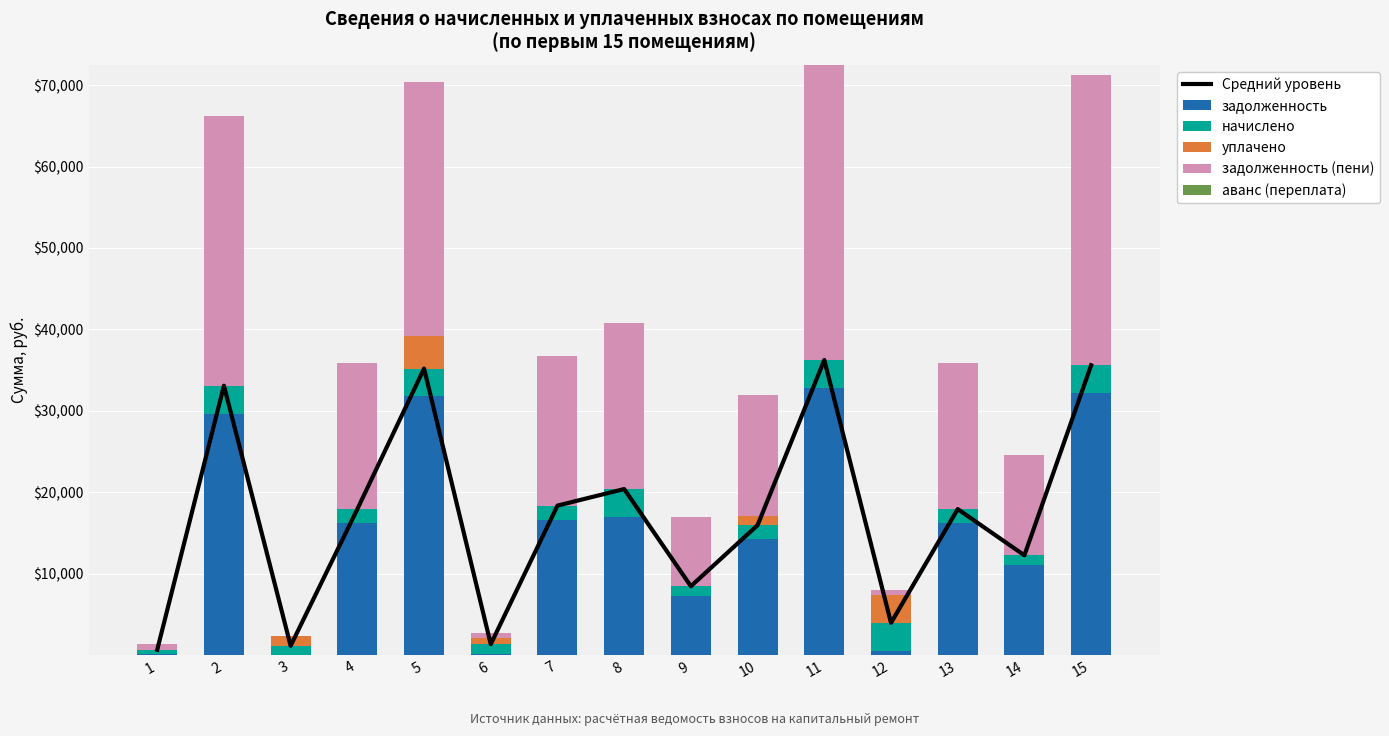

At how many categories does at least one series exceed 22728?

4